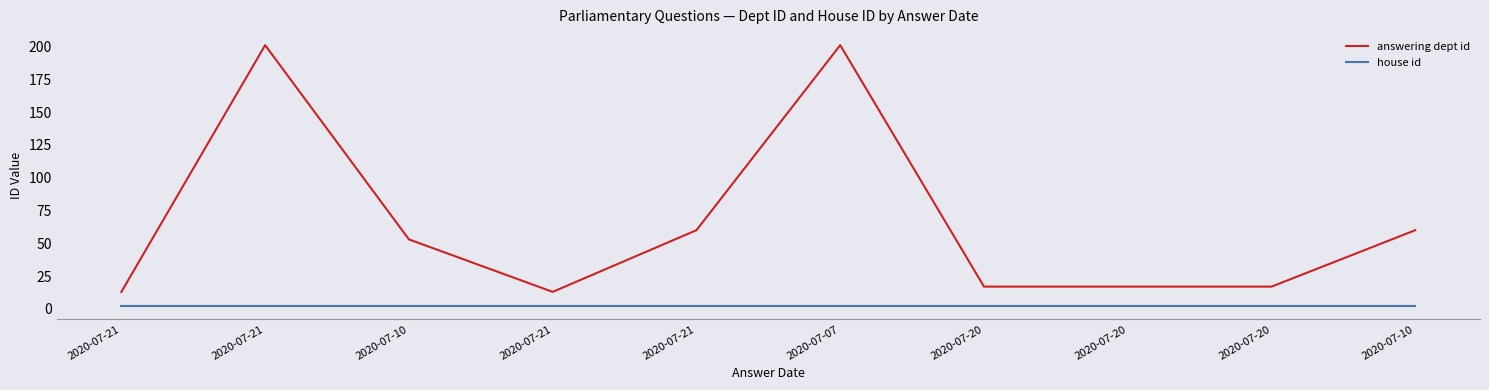

What is the difference between the second highest and second lowest values in the answering dept id series?

188